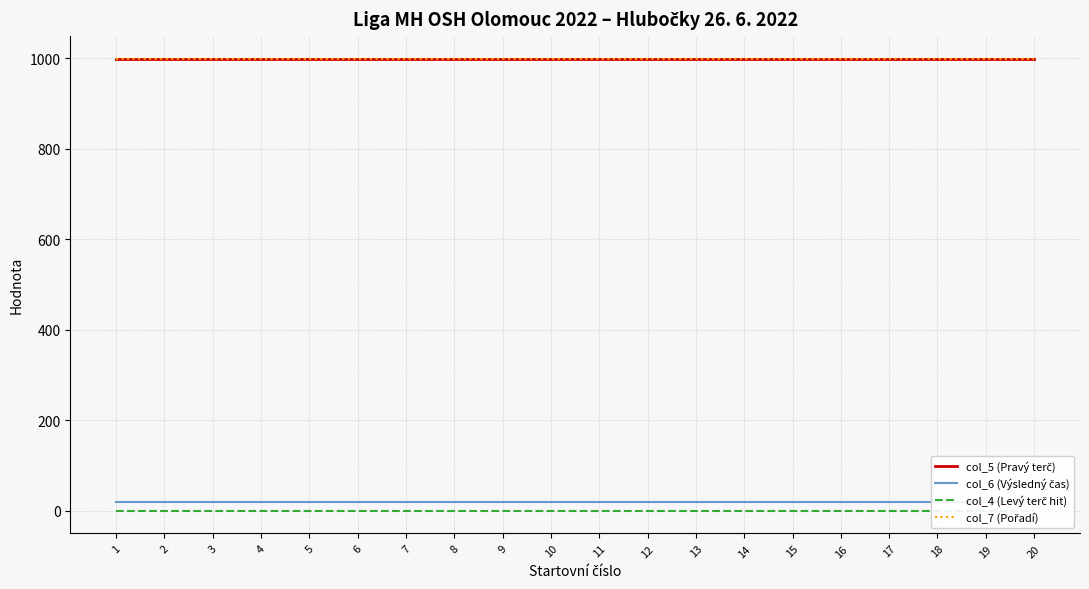

Which label corresponds to the smallest value in the chart?

1